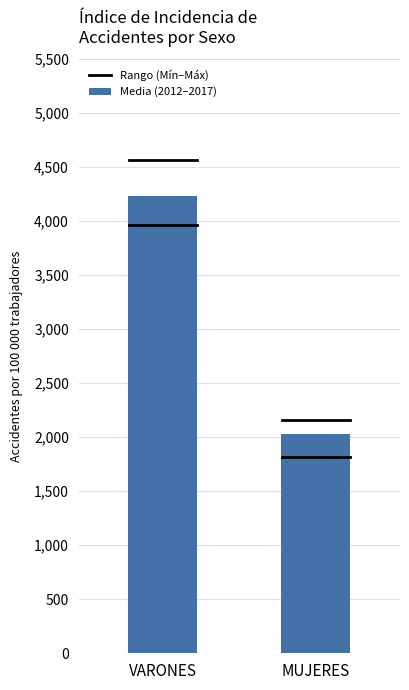

Approximately how many times larger is the value at VARONES compared to MUJERES?

2.1